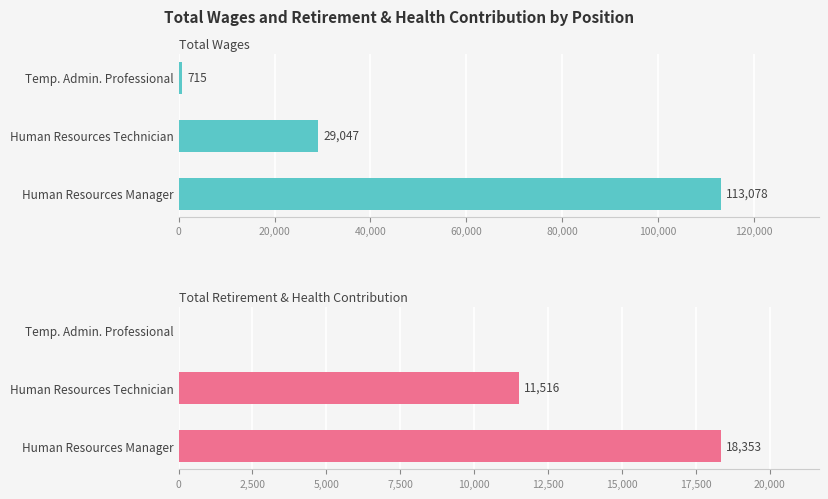

Is it true that Total Wages equals 113078 at Human Resources Manager?

True